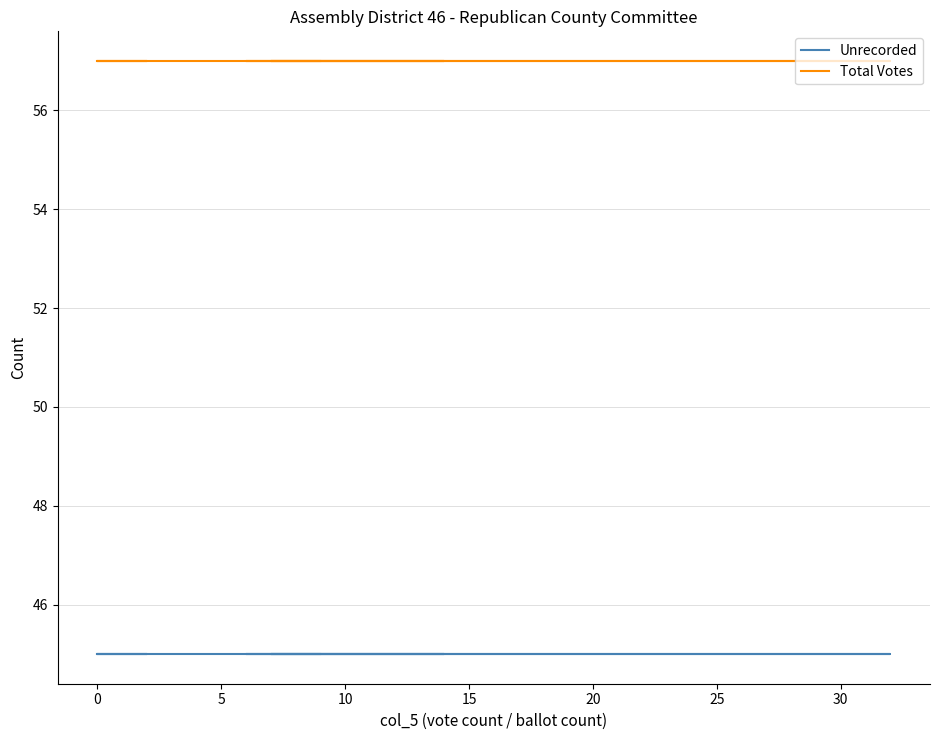

Which series has the largest total across all categories?

Total Votes